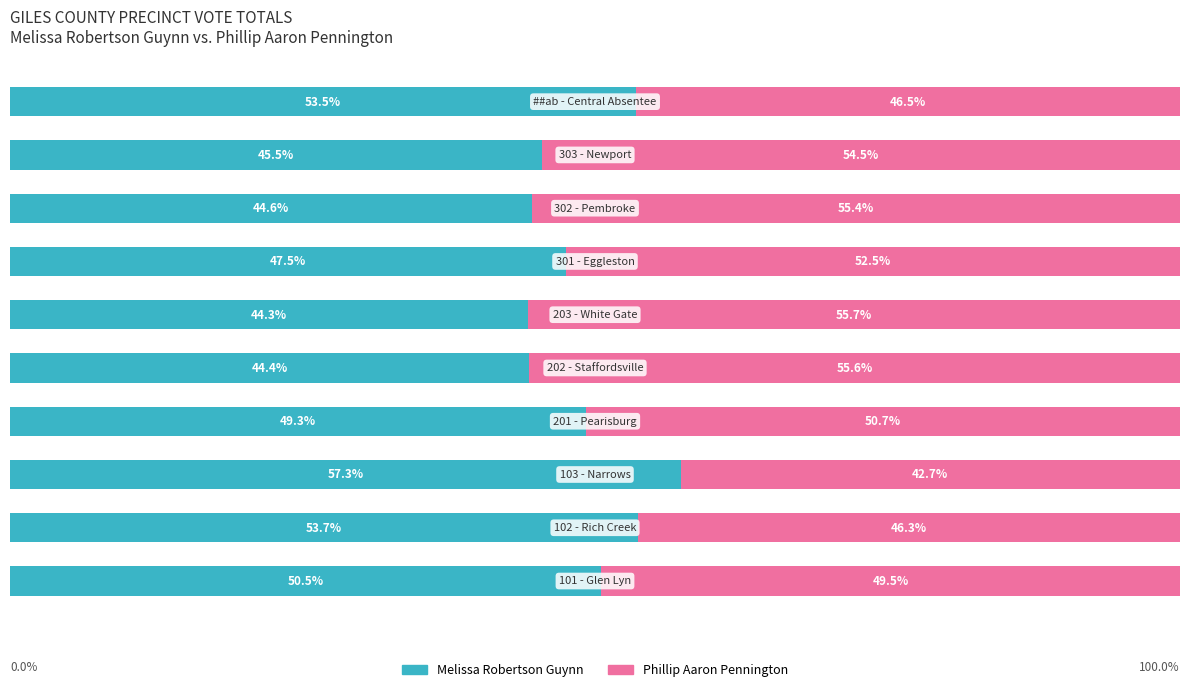

What is the difference between the second highest and minimum values in the Phillip Aaron Pennington series?

13.0